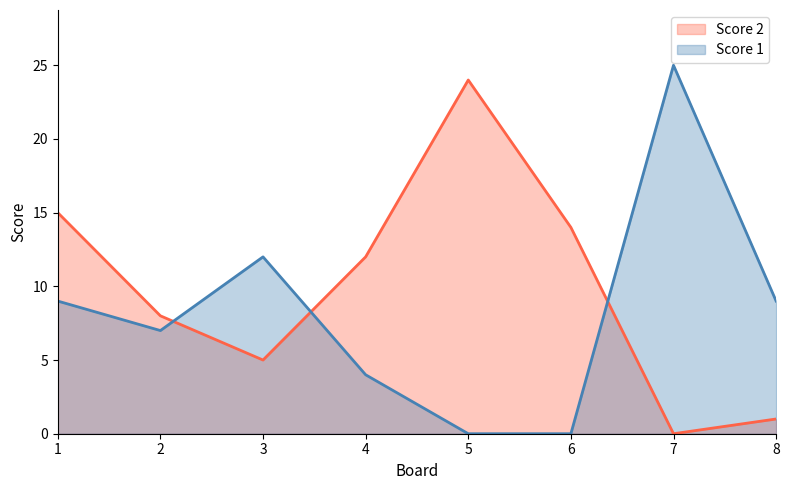

At which category does Score 2 reach its first local peak?

5